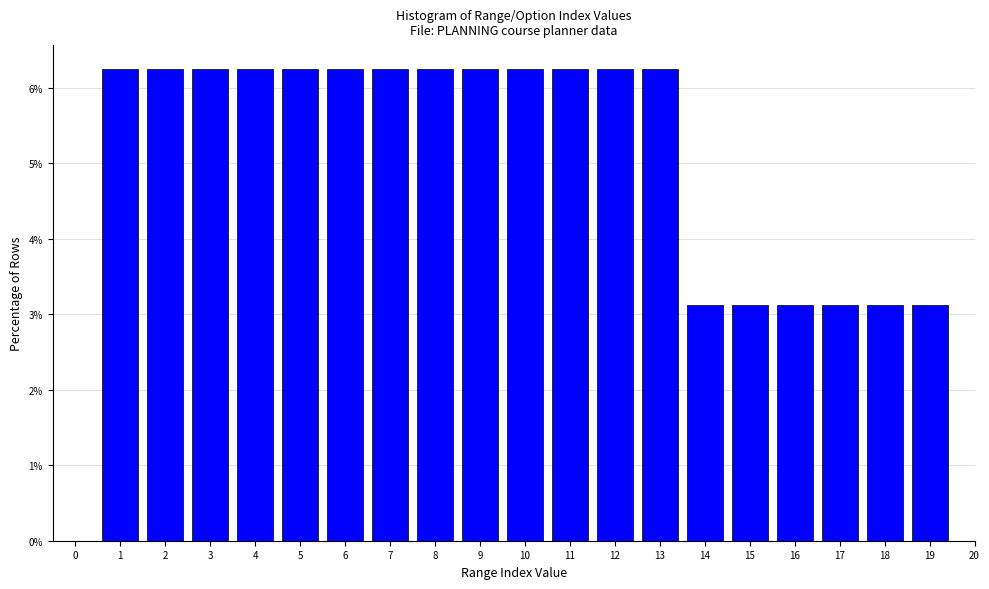

Reading left to right, list every bar in this chart as the range it spans on the x-axis followed by its height. The values are not printed on the chart, so give them approximately, as read against the axis.

-0.5 to 0.5: 0
0.5 to 1.5: 6.3
1.5 to 2.5: 6.3
2.5 to 3.5: 6.3
3.5 to 4.5: 6.3
4.5 to 5.5: 6.3
5.5 to 6.5: 6.3
6.5 to 7.5: 6.3
7.5 to 8.5: 6.3
8.5 to 9.5: 6.3
9.5 to 10.5: 6.3
10.5 to 11.5: 6.3
11.5 to 12.5: 6.3
12.5 to 13.5: 6.3
13.5 to 14.5: 3.1
14.5 to 15.5: 3.1
15.5 to 16.5: 3.1
16.5 to 17.5: 3.1
17.5 to 18.5: 3.1
18.5 to 19.5: 3.1